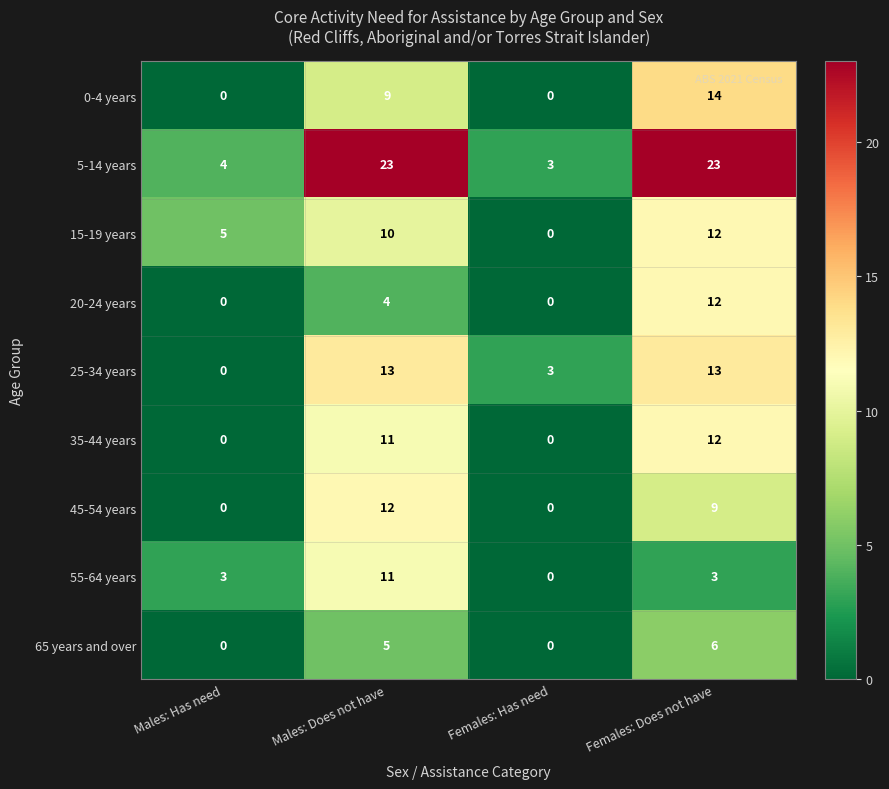

At which label does 20-24 years reach its peak?

Females: Does not have